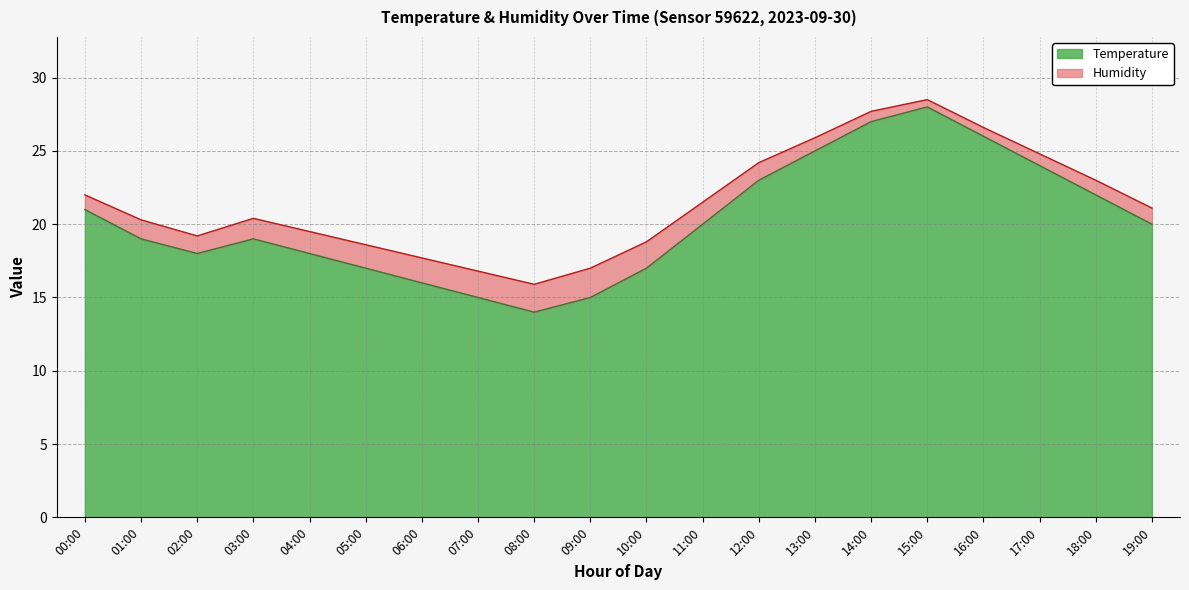

True or false: there are more than 0 points higher than both neighbors.

True